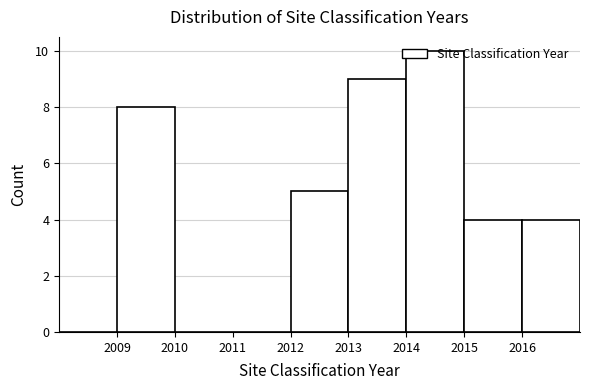

Reading left to right, transcribe this chart: for each bar, give the range it covers on the x-axis and its height. The values are not printed on the chart, so give them approximately, as read against the axis.

2008 to 2009: 0
2009 to 2010: 8
2010 to 2011: 0
2011 to 2012: 0
2012 to 2013: 5
2013 to 2014: 9
2014 to 2015: 10
2015 to 2016: 4
2016 to 2017: 4